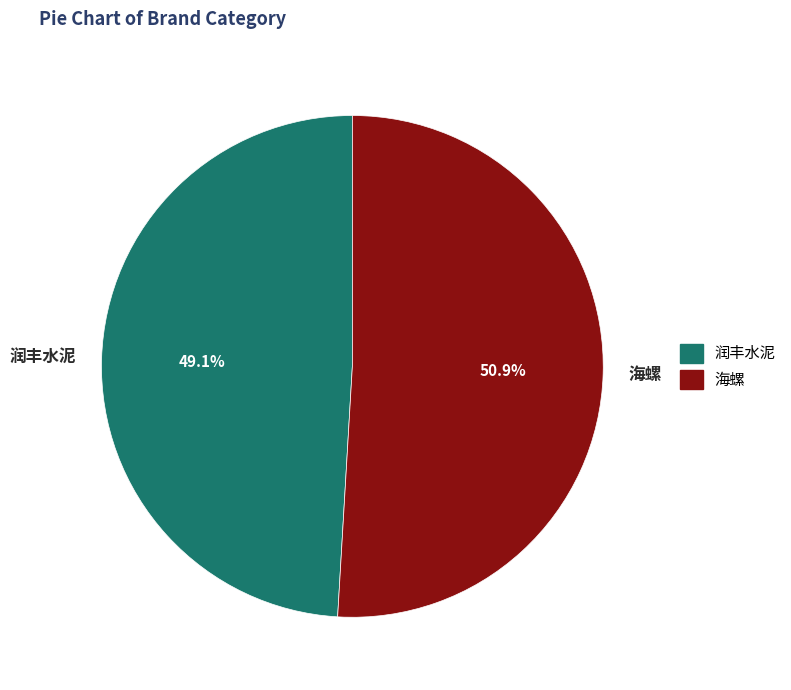

How many segments does this pie chart have?

2